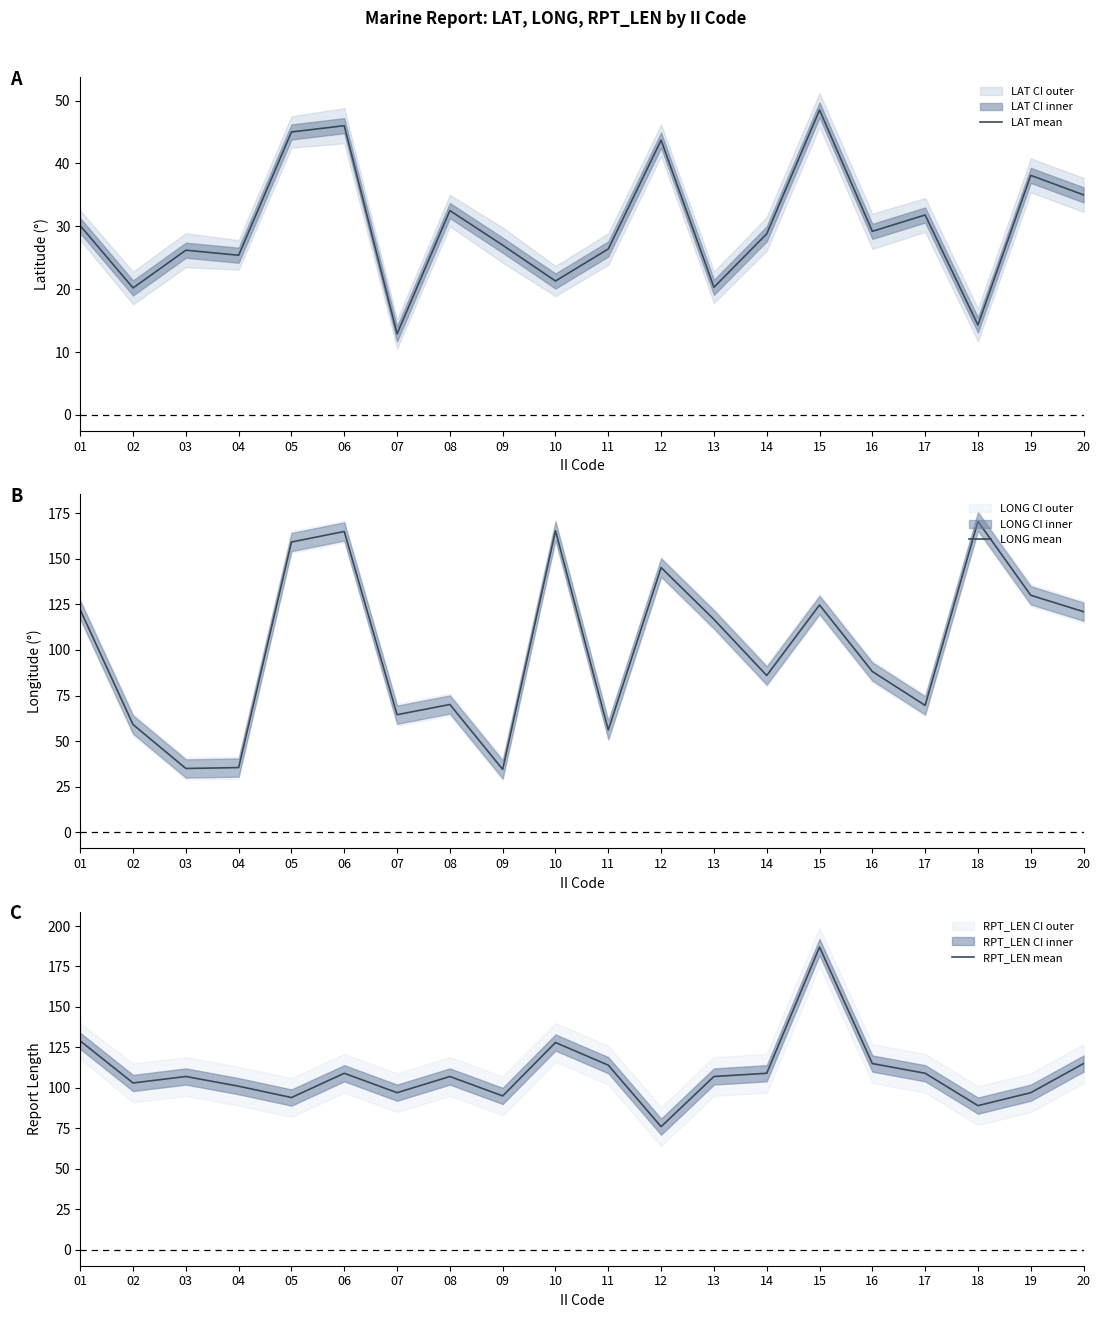

At which label does LONG mean first exceed 116?

01